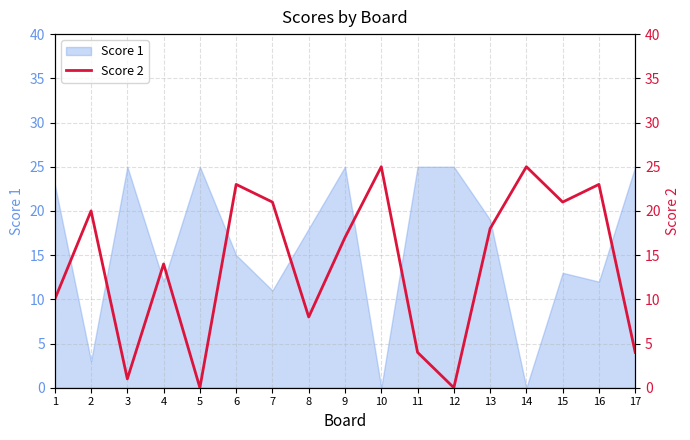

Approximately how many times larger is the value at 3 compared to 4?

0.1